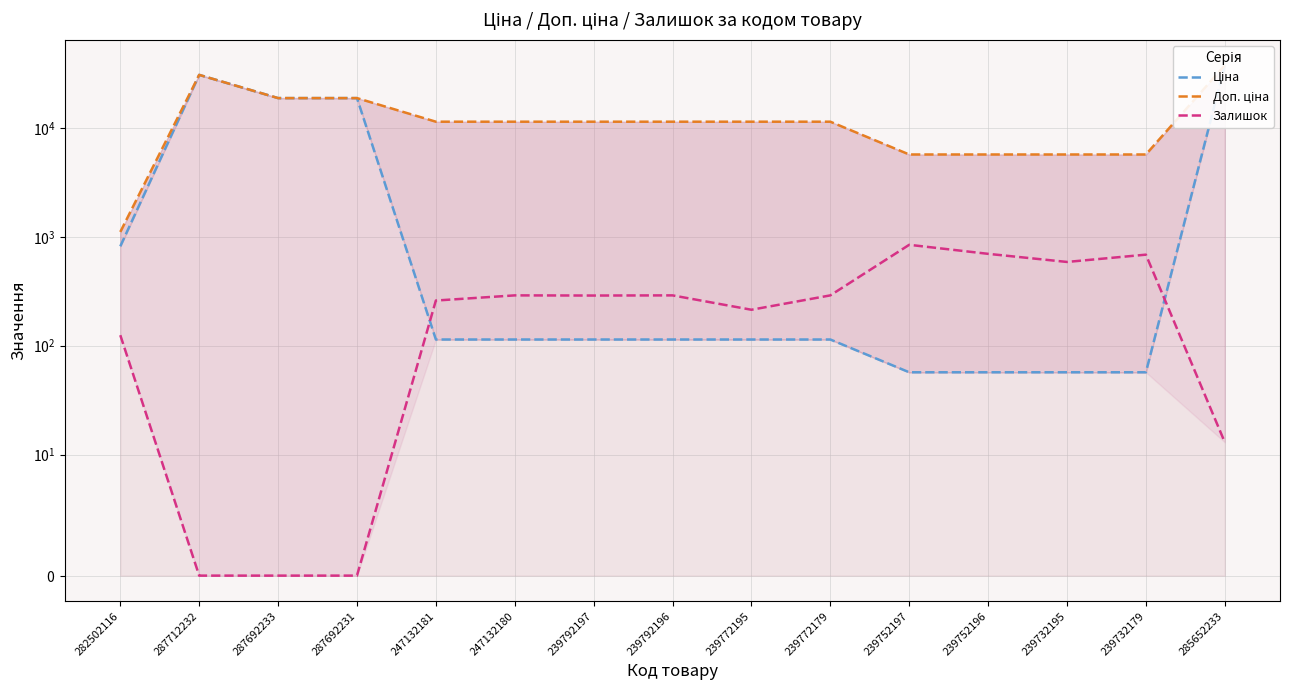

How many data points does each series have?

15